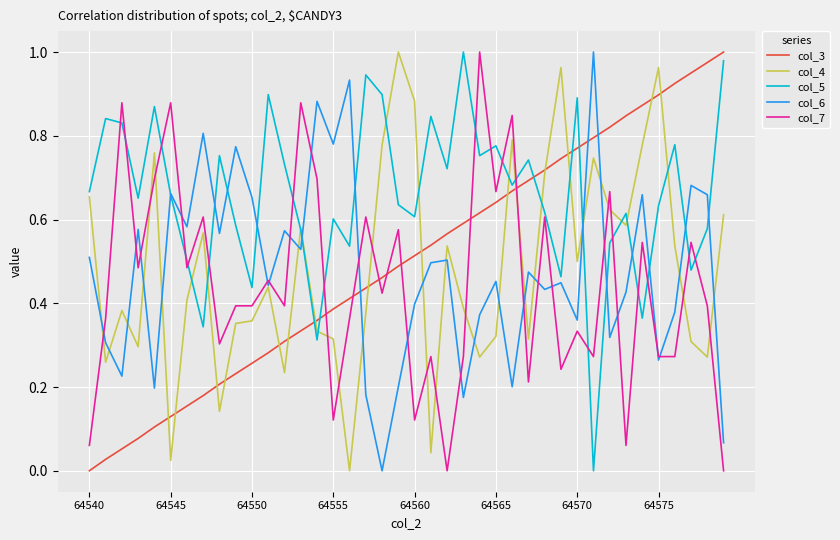

After their last crossing, which series has the higher values: col_7 or col_3?

col_3